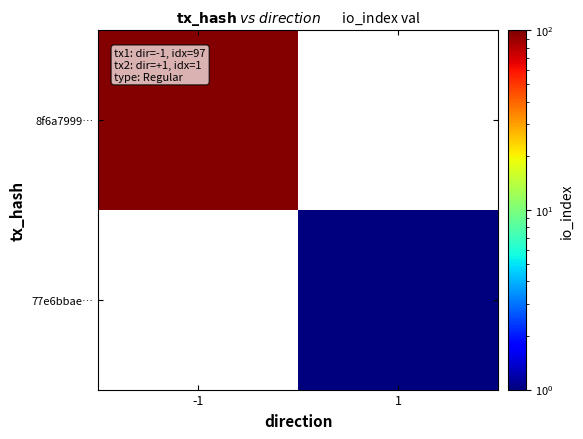

Which label corresponds to the largest value in the chart?

-1